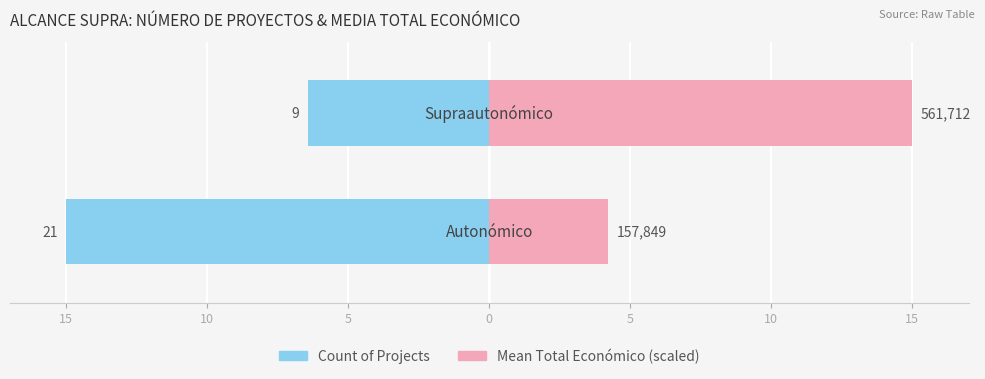

How many distinct data groups are displayed?

2